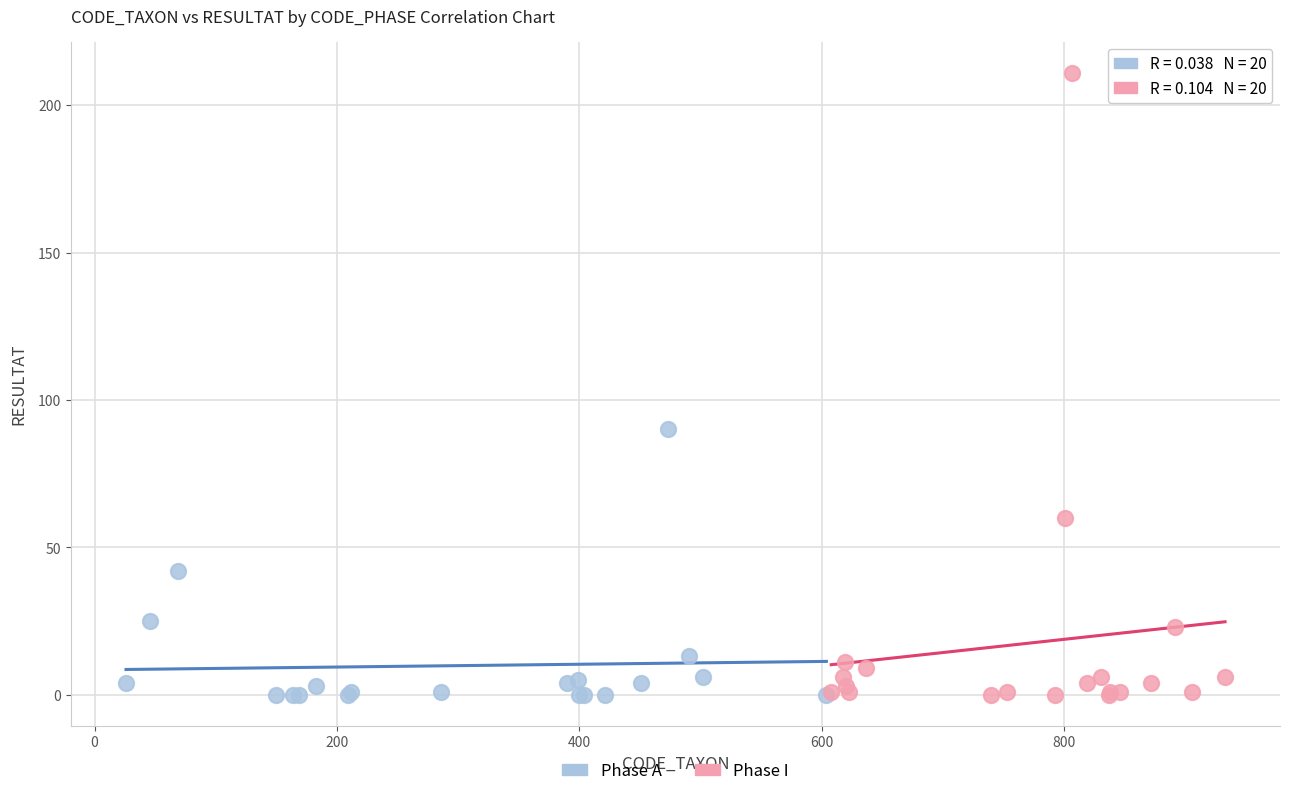

Which series has the largest Y range (max minus min)?

Phase I